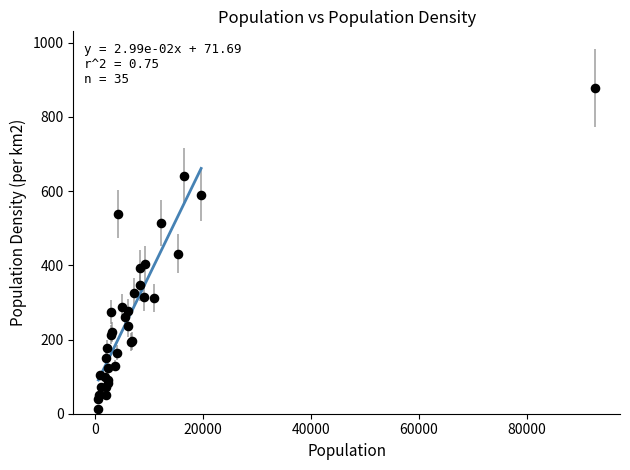

What Y value in the scatter plot is closest to 444?

431.6